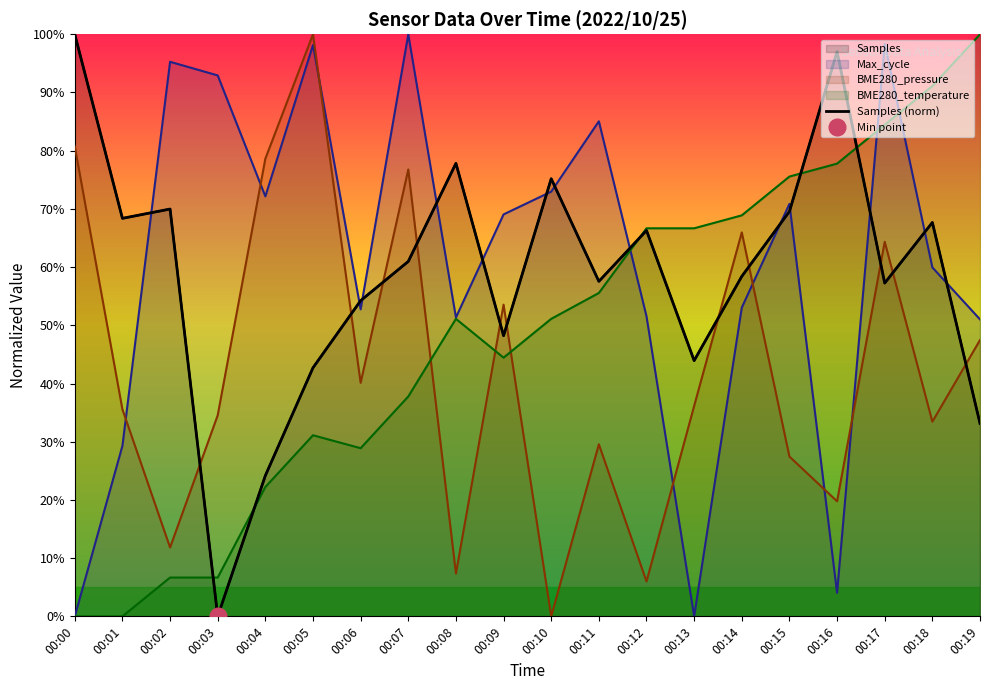

Between 00:00 and 00:18, which is larger?

00:00